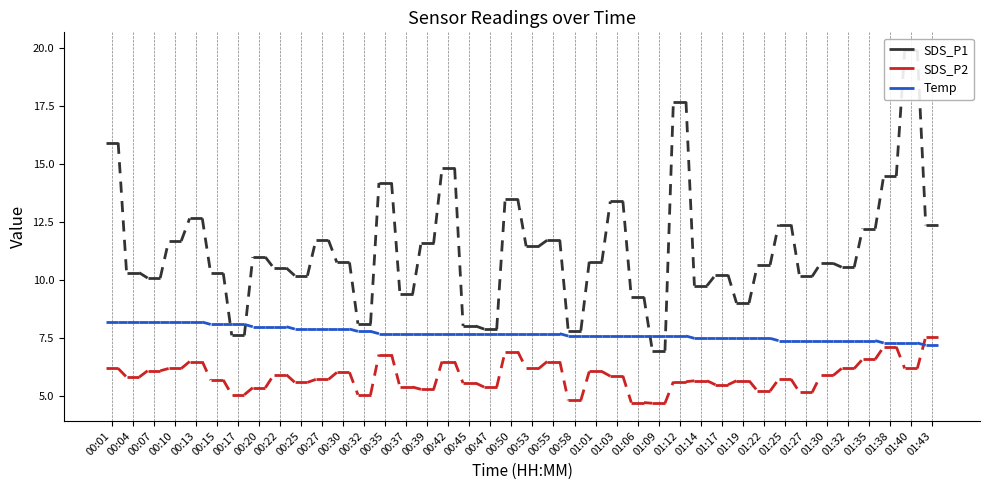

What is the value of the Temp point at the 2nd from the left?

8.2